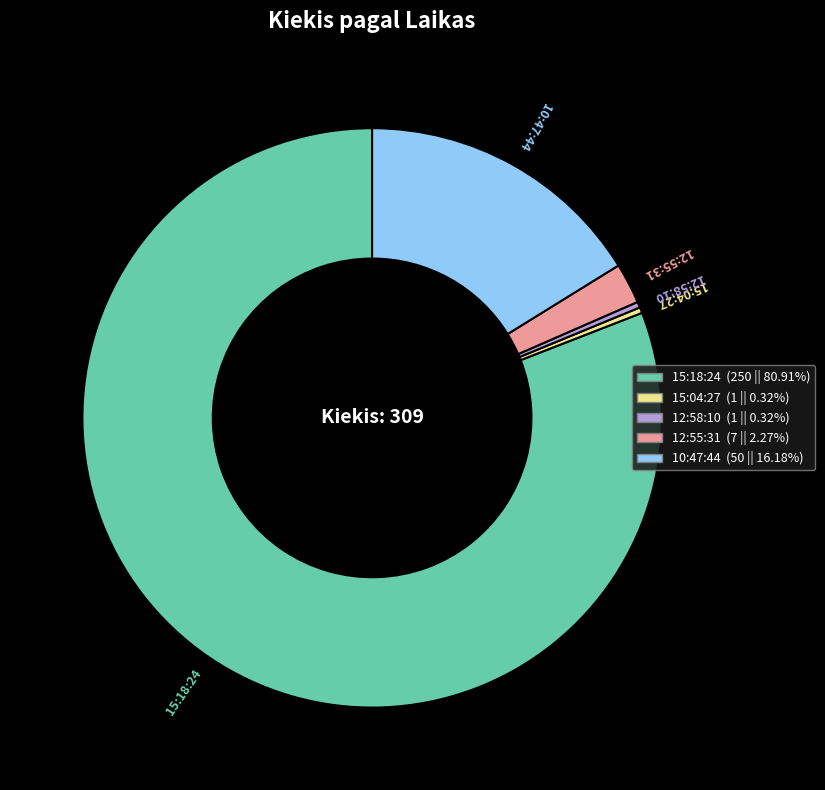

Between 15:18:24 and 12:58:10, which is larger?

15:18:24